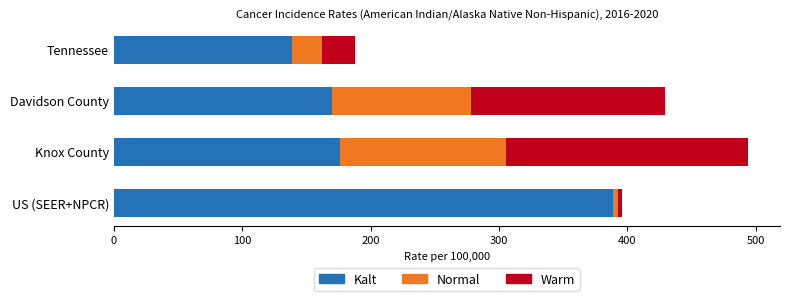

Read the Kalt value at Knox County.

176.4